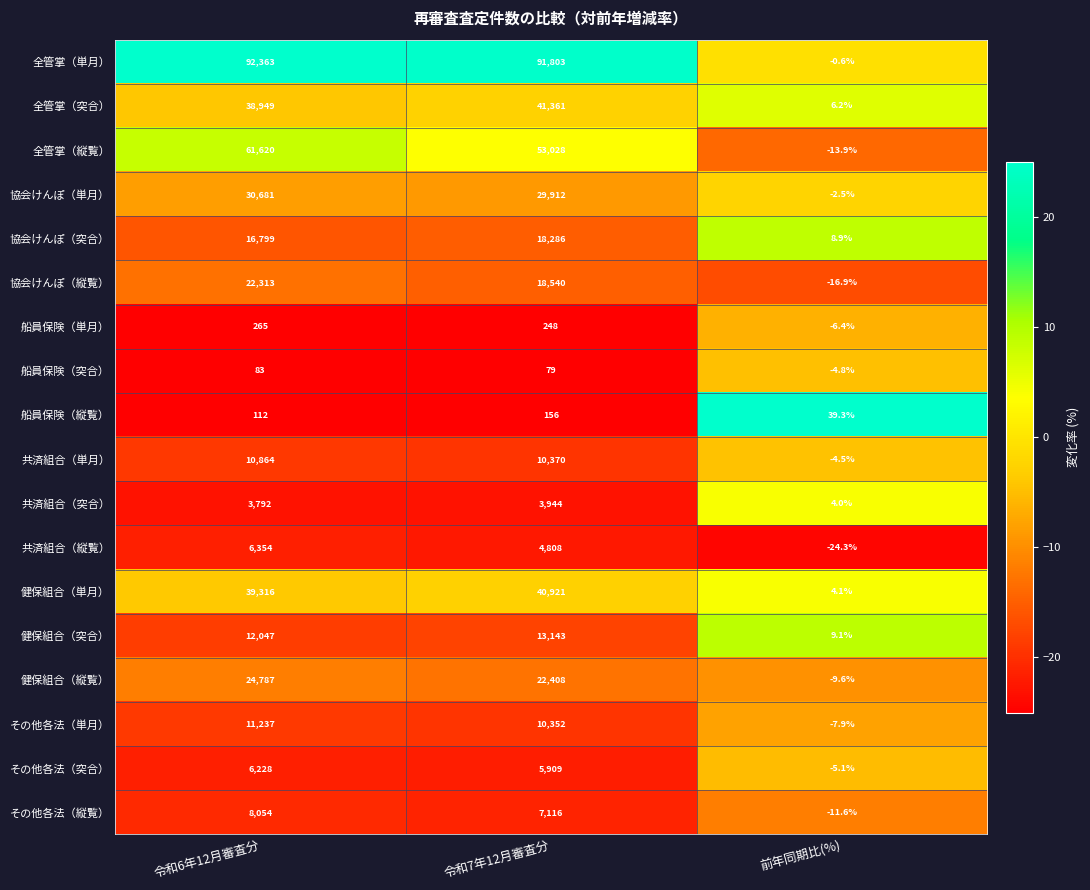

Where is 協会けんぽ（縦覧） nearest to the value 11148?

令和7年12月審査分